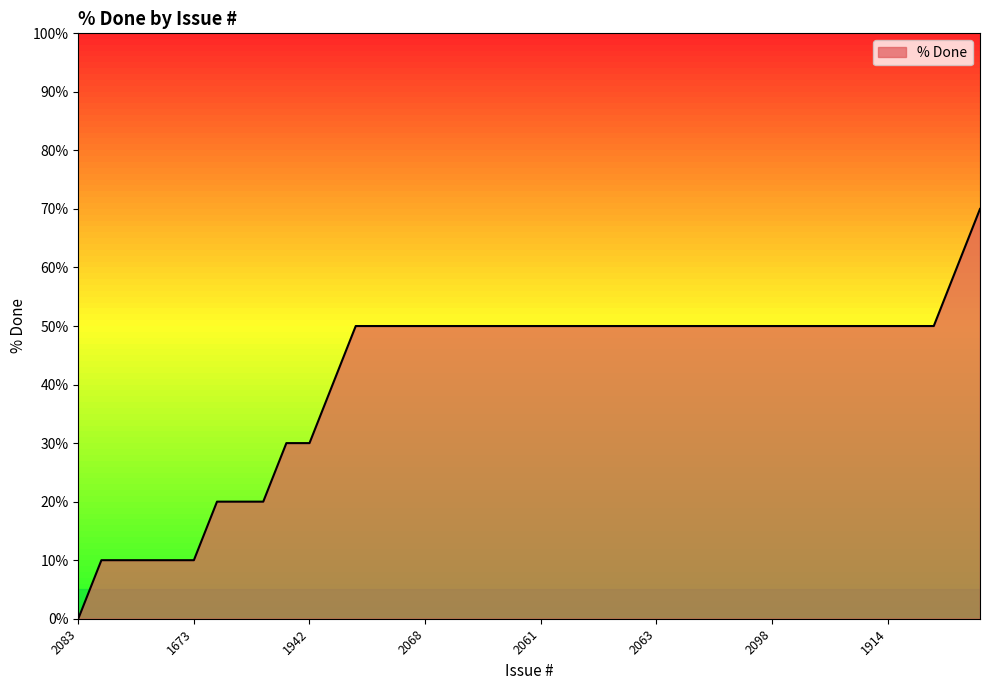

Count the number of categories in the chart.

40